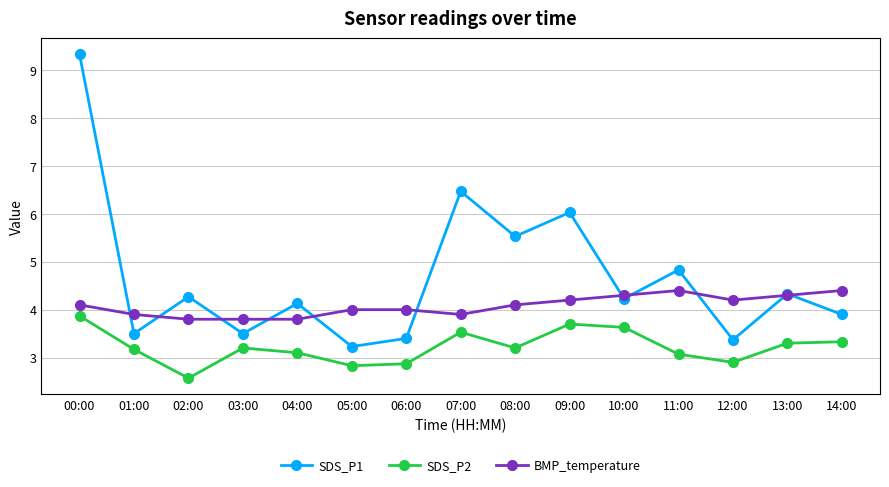

In SDS_P1, how many points are lower than both neighbors (excluding endpoints)?

6